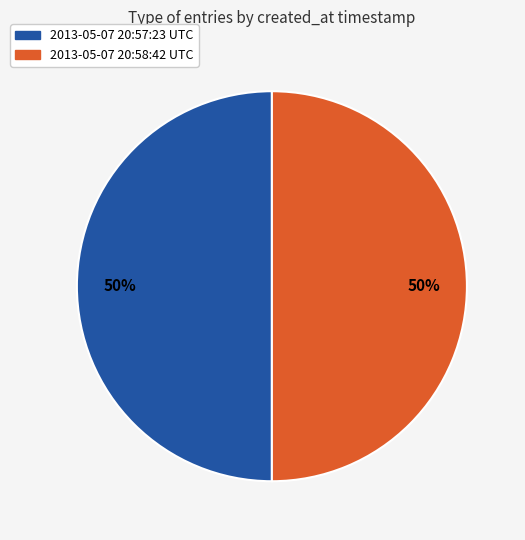

Is it true that 2013-05-07 20:57:23 UTC is 35% of the pie?

False